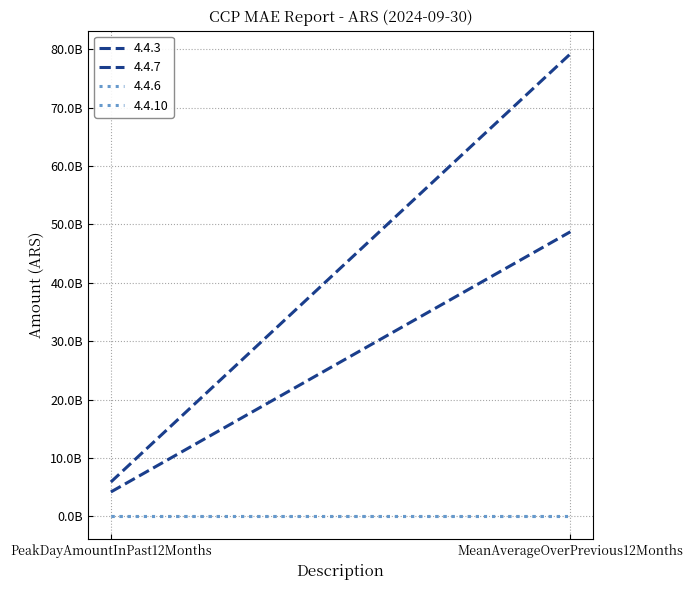

Where is 4.4.3 nearest to the value 26449142490?

PeakDayAmountInPast12Months